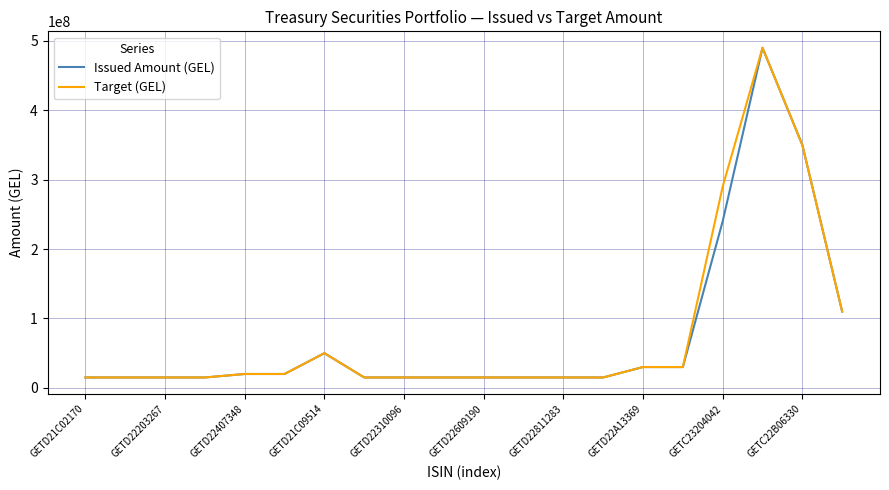

What is the maximum value for Target (GEL)?

490000000